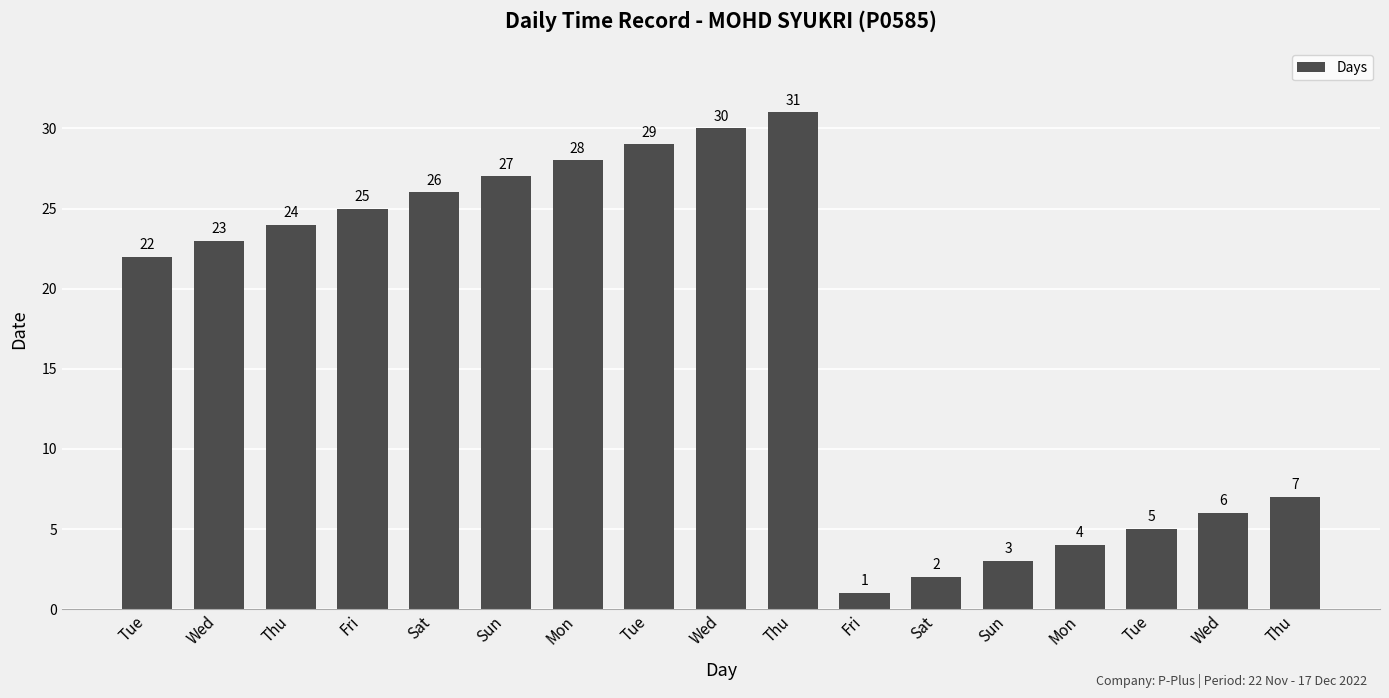

Does the chart contain any negative values?

No